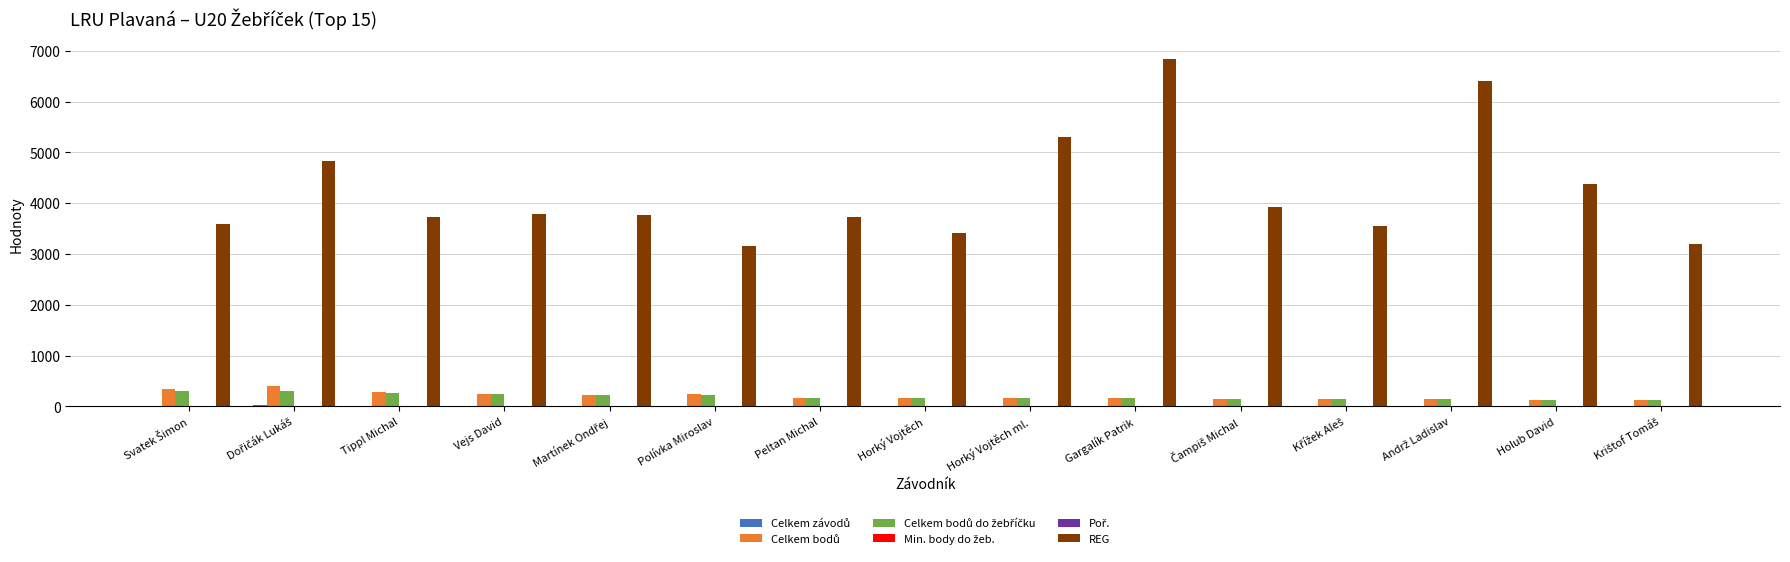

Which series has the largest total across all categories?

REG